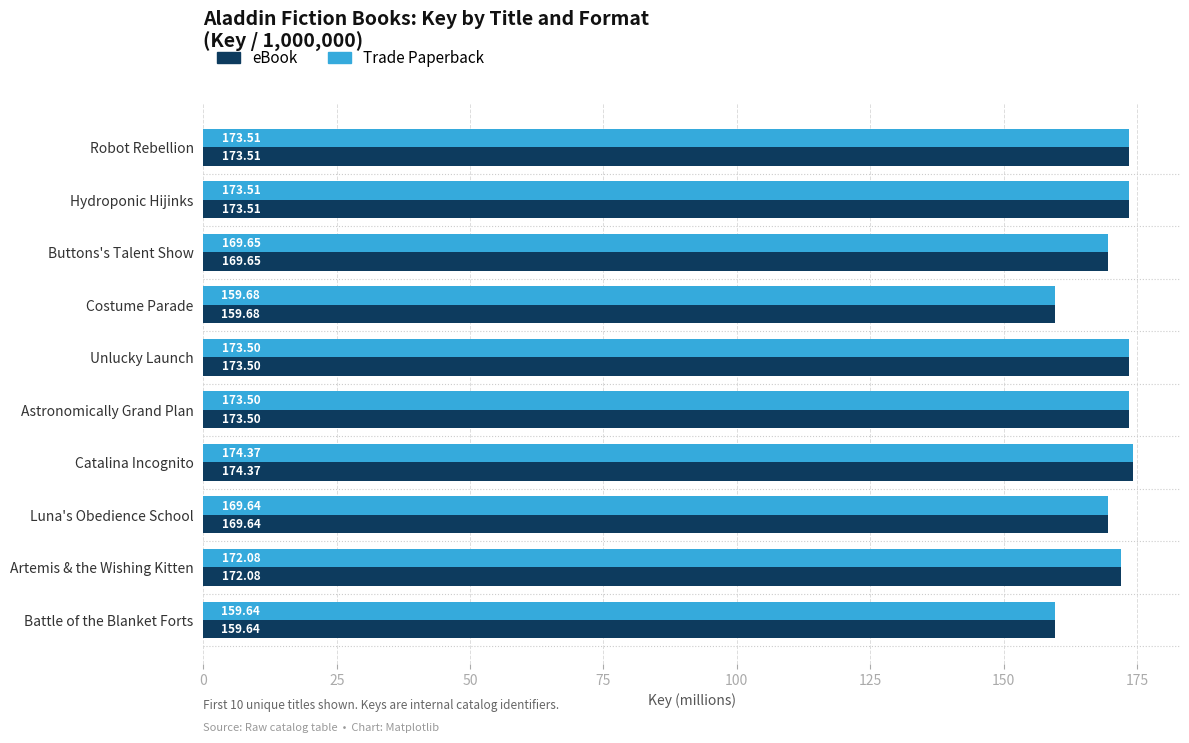

What is the difference between the maximum and minimum values in the eBook series?

14.7